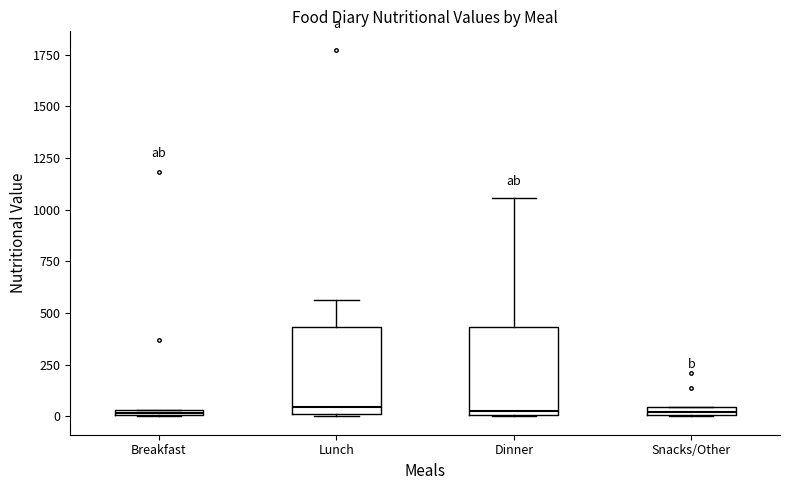

Where is the lower edge of the box for Snacks/Other on the y-axis? The values are not printed on the chart, so give them approximately, as read against the axis.

0